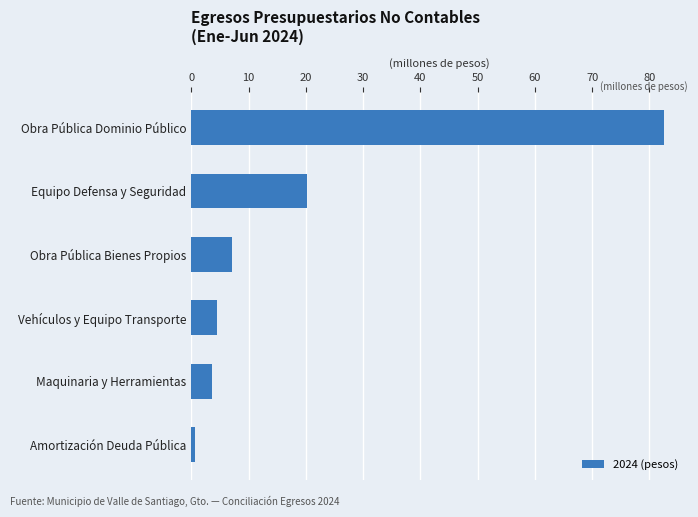

Reading bottom to top, list all the values displayed in this chart.

0.7	3.6	4.4	7.0	20.1	82.6